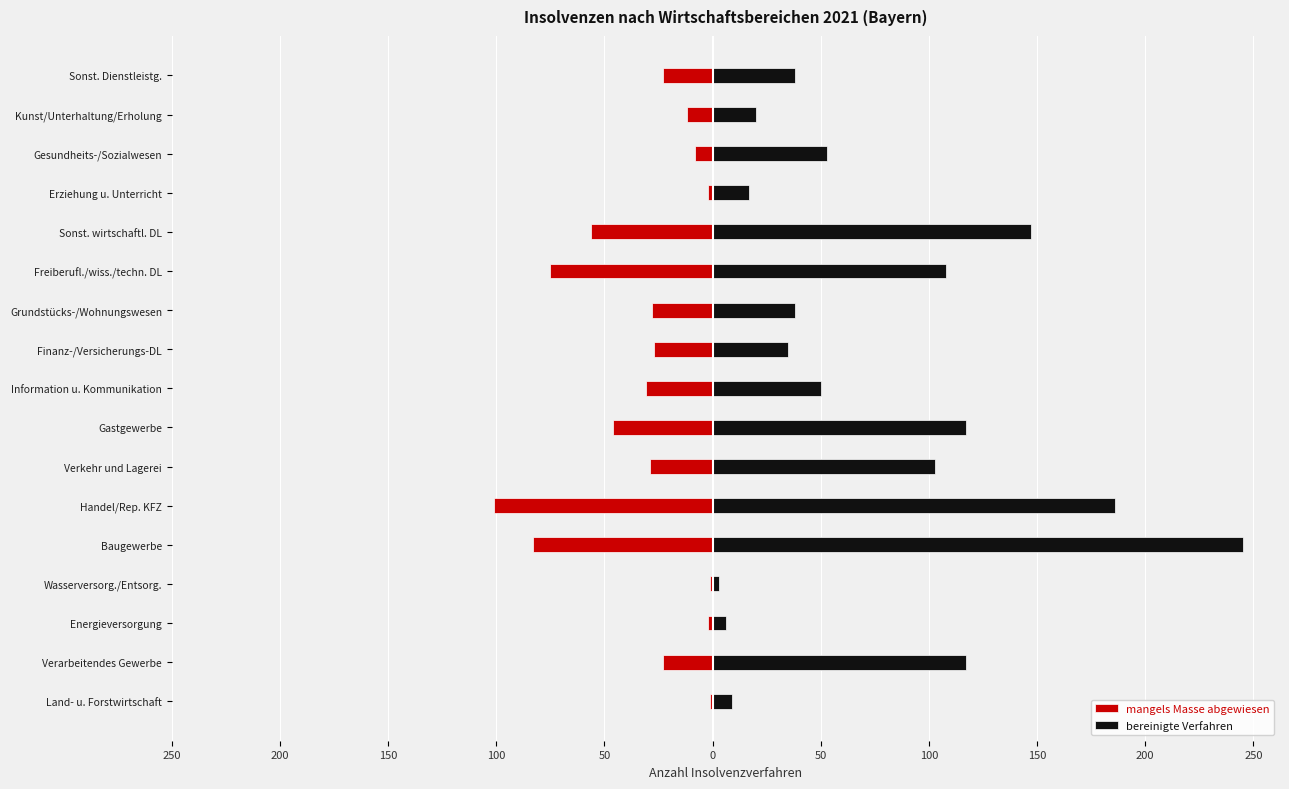

The mangels Masse abgewiesen series shows -46 at Gastgewerbe. True or false?

True